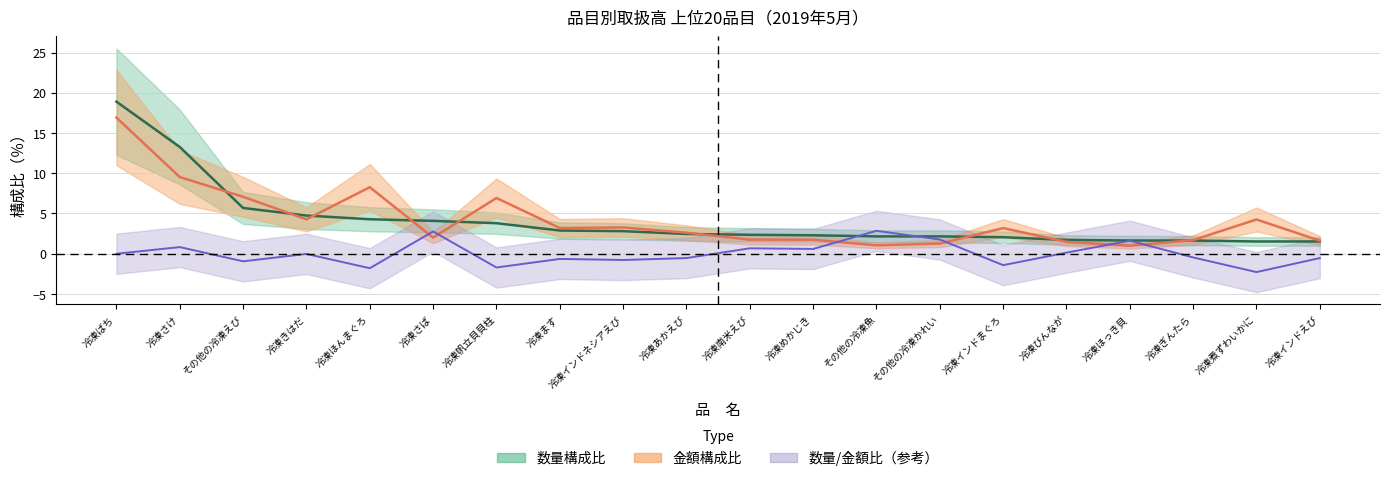

What is the lowest value of the 数量 series?

1.5